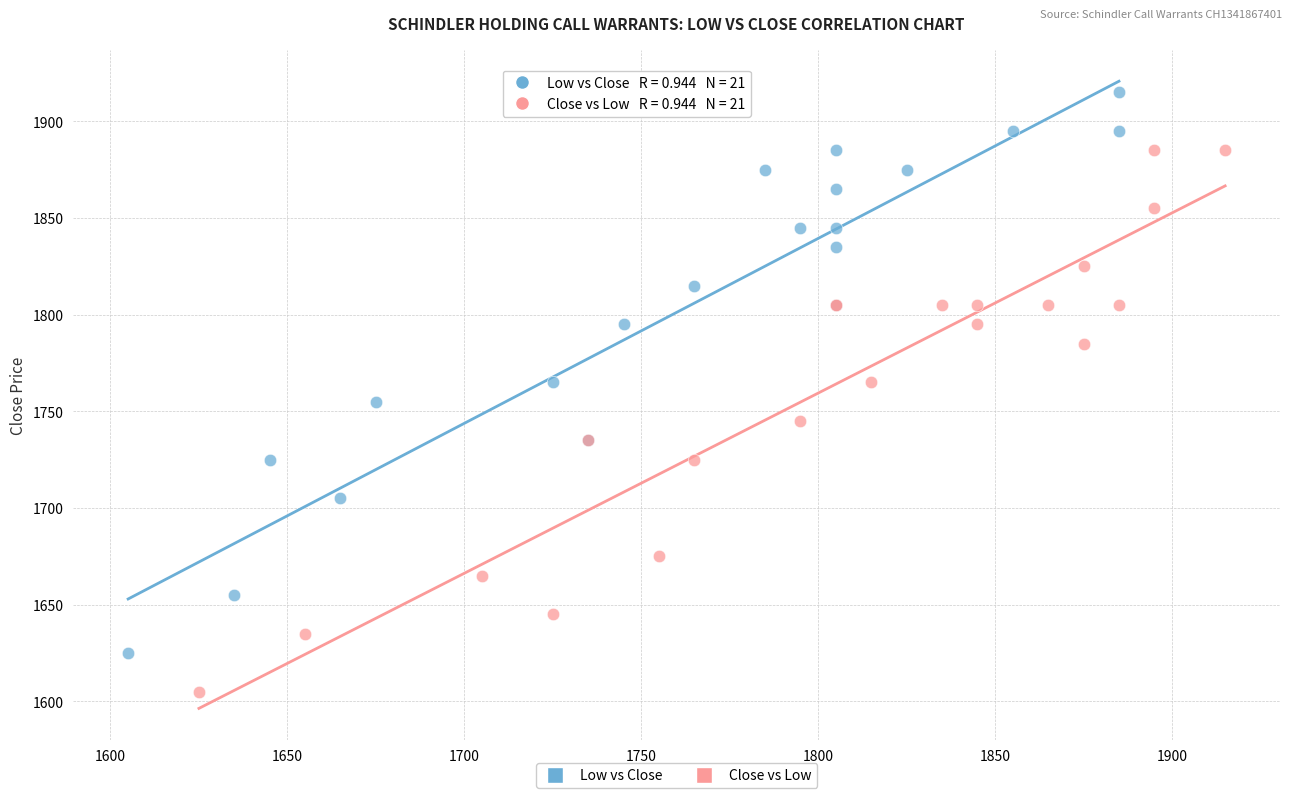

Which series reaches the maximum Y coordinate?

Low vs Close